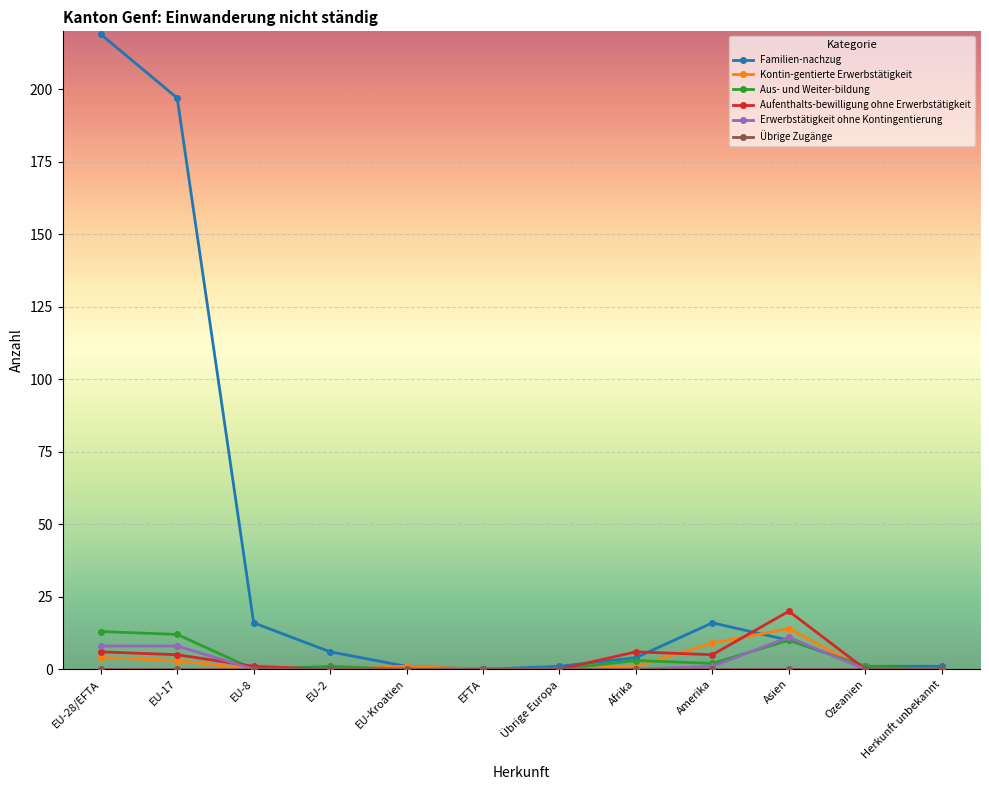

What is the highest value of the Erwerbstätigkeit ohne Kontingentierung series?

11